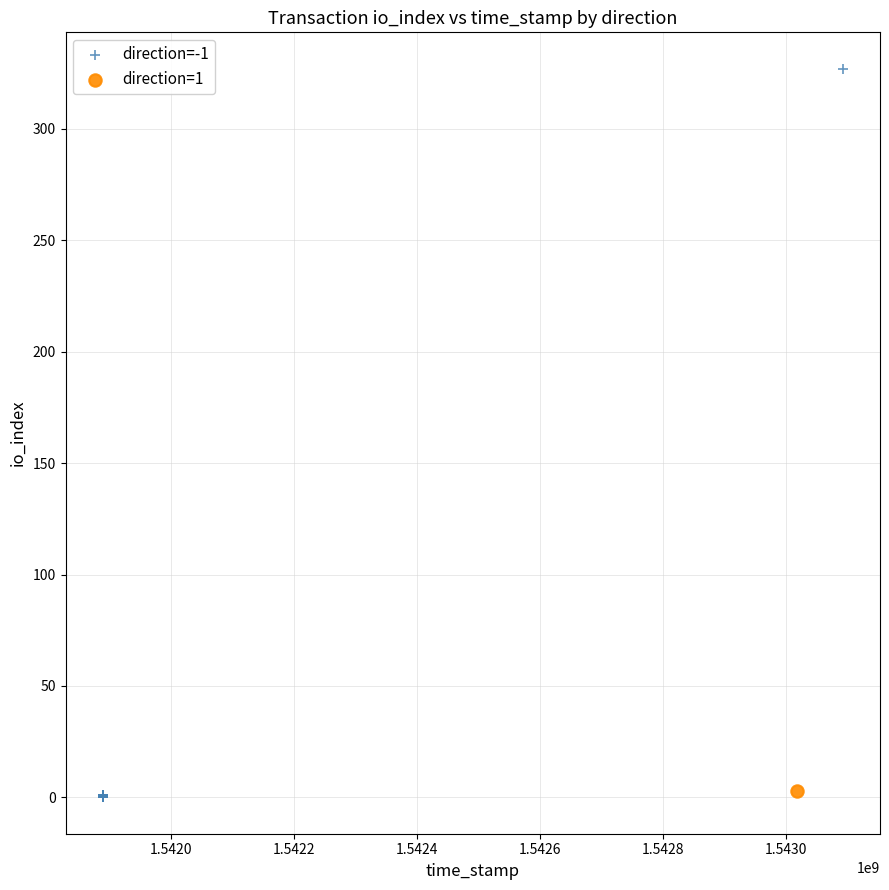

What are all the series names shown in the legend?

direction=-1, direction=1